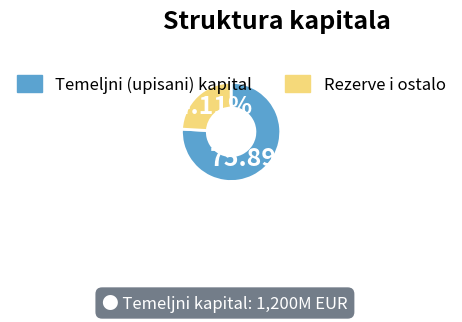

Is there any slice that represents more than half of the pie?

Yes